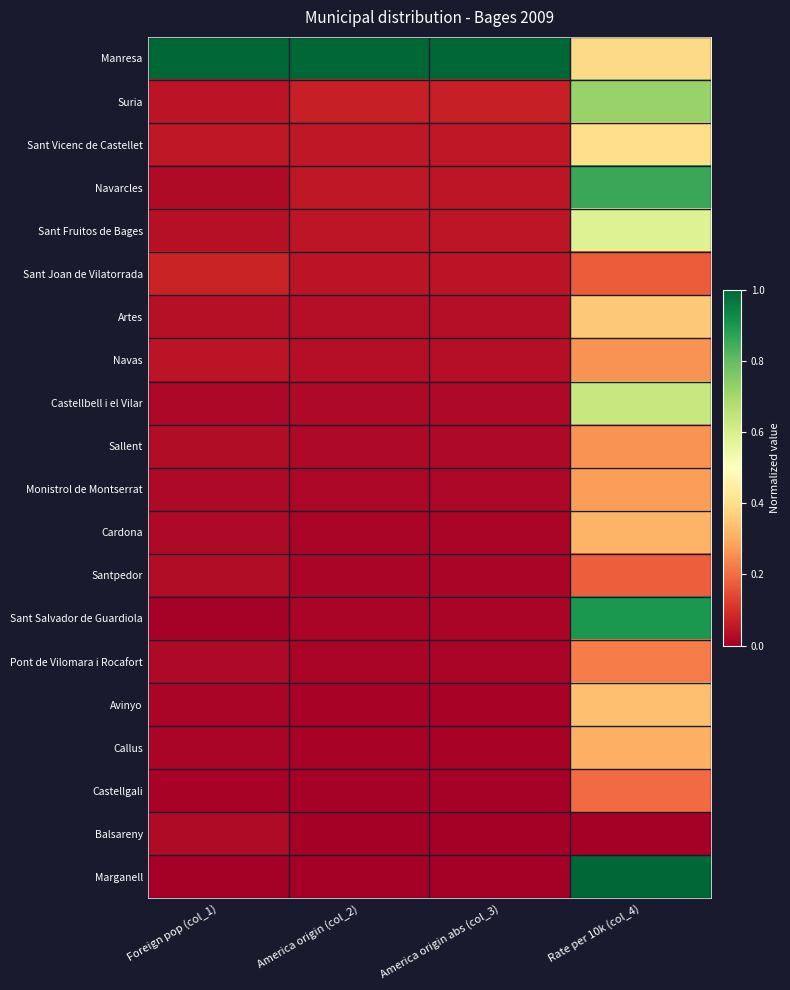

At how many categories does at least one series exceed 0?

4